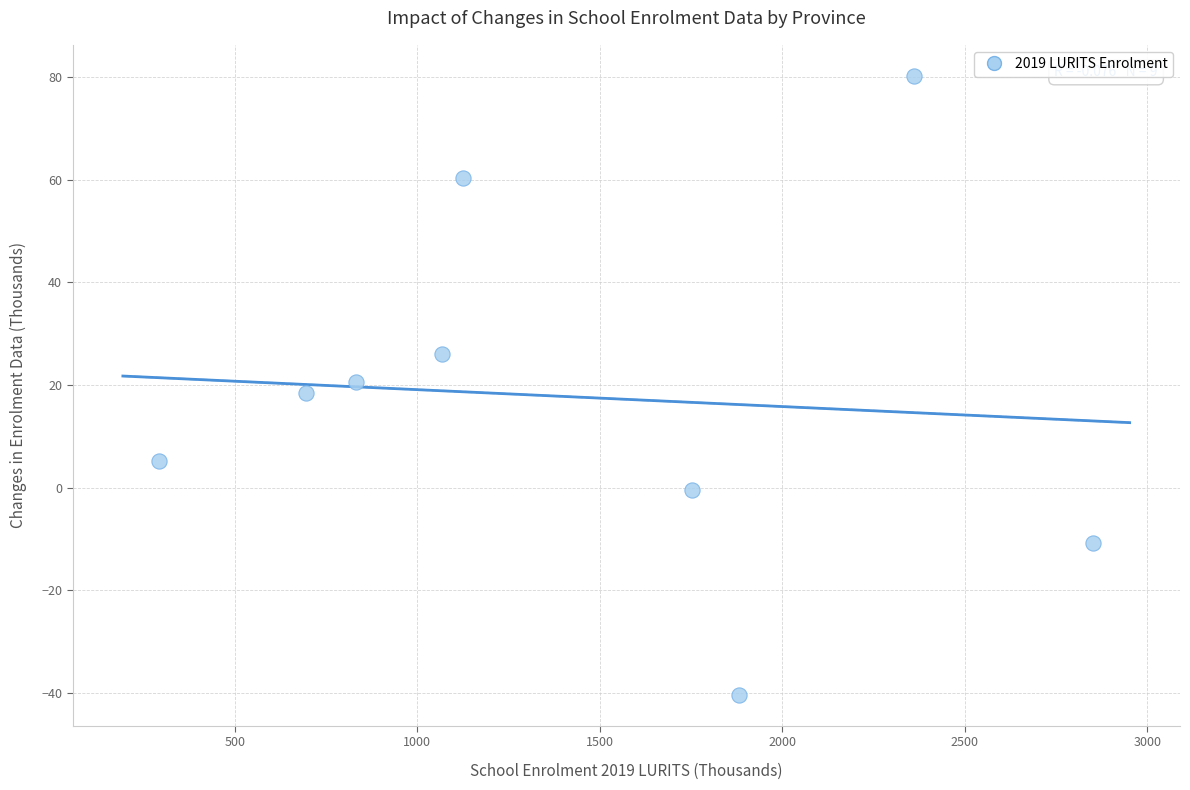

What is the average Y value?

17.7